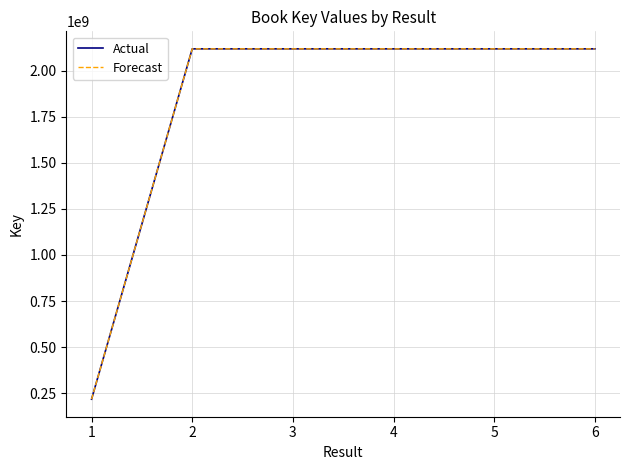

Is this an area chart (filled region under the line)?

No